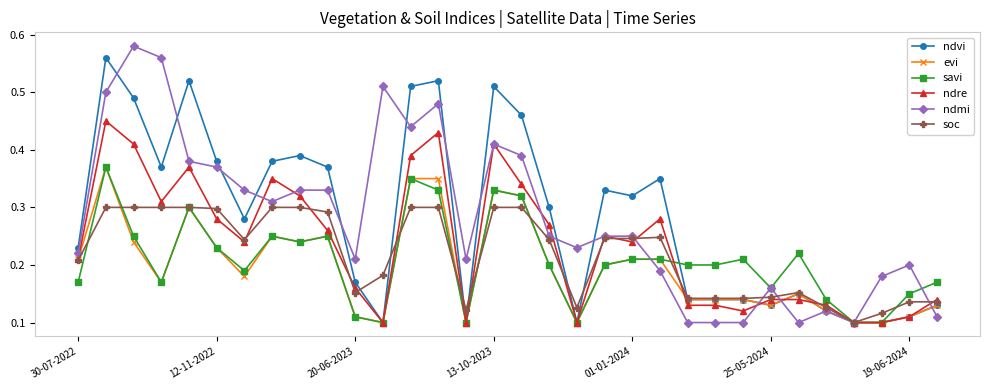

What are all the series names shown in the legend?

ndvi, evi, savi, ndre, ndmi, soc